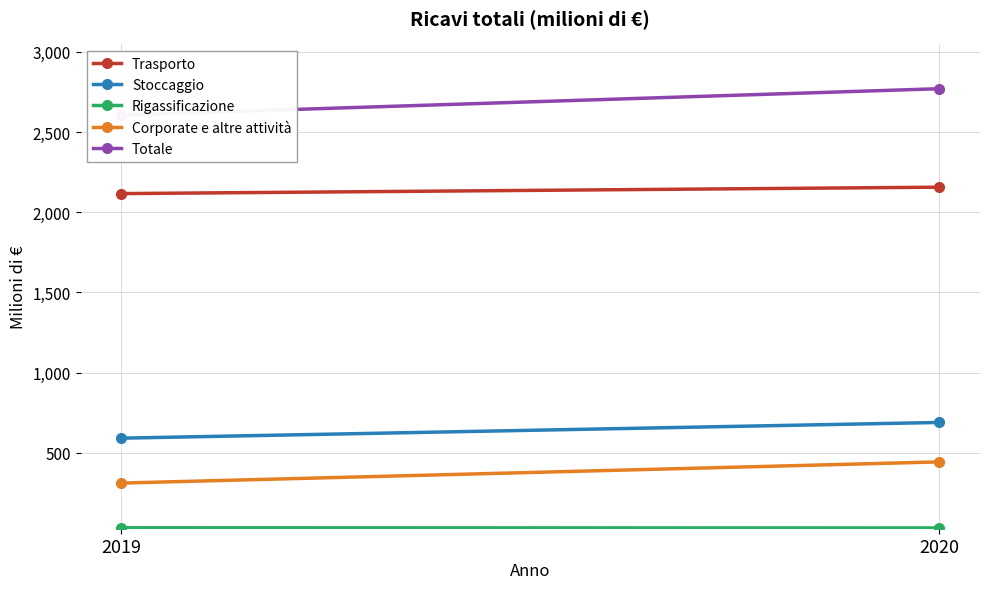

Reading left to right, what are all the values shown in this chart?

Trasporto: 2116	2156
Stoccaggio: 591	689
Rigassificazione: 32	31
Corporate e altre attività: 311	443
Totale: 2606	2770